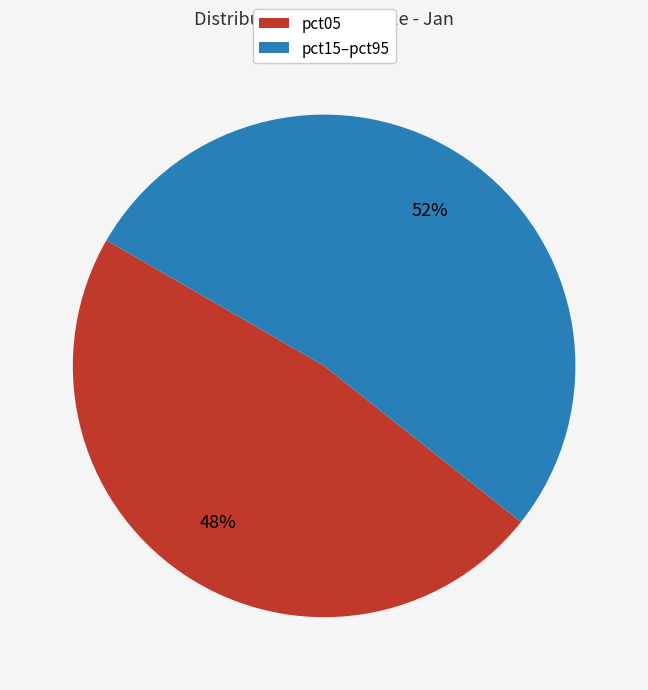

To the nearest percent, what is the average slice percentage?

50%